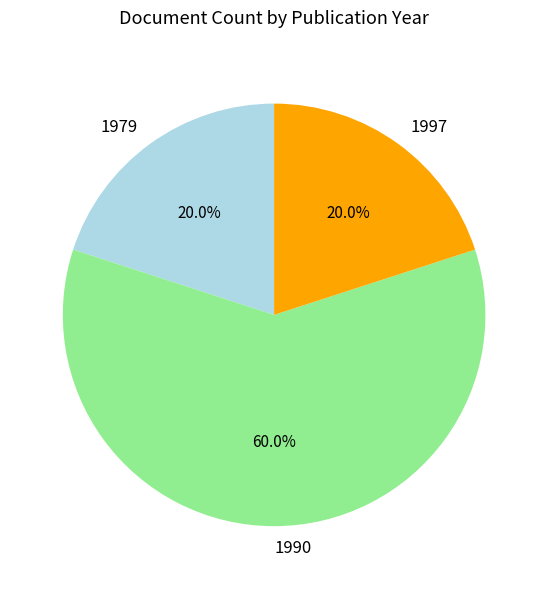

Is the sum of 1997 and 1990 greater than half?

Yes